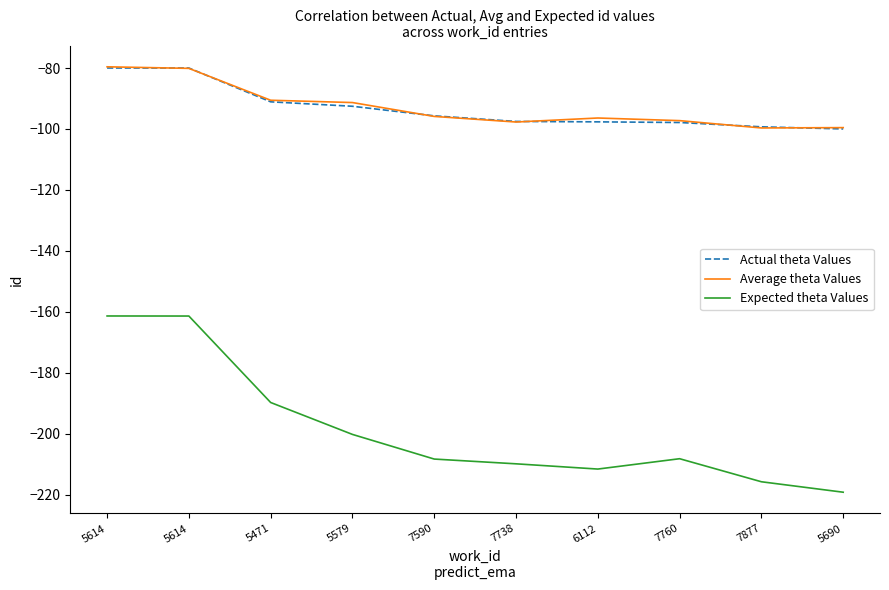

What is the lowest value of the Average theta Values series?

-99.7